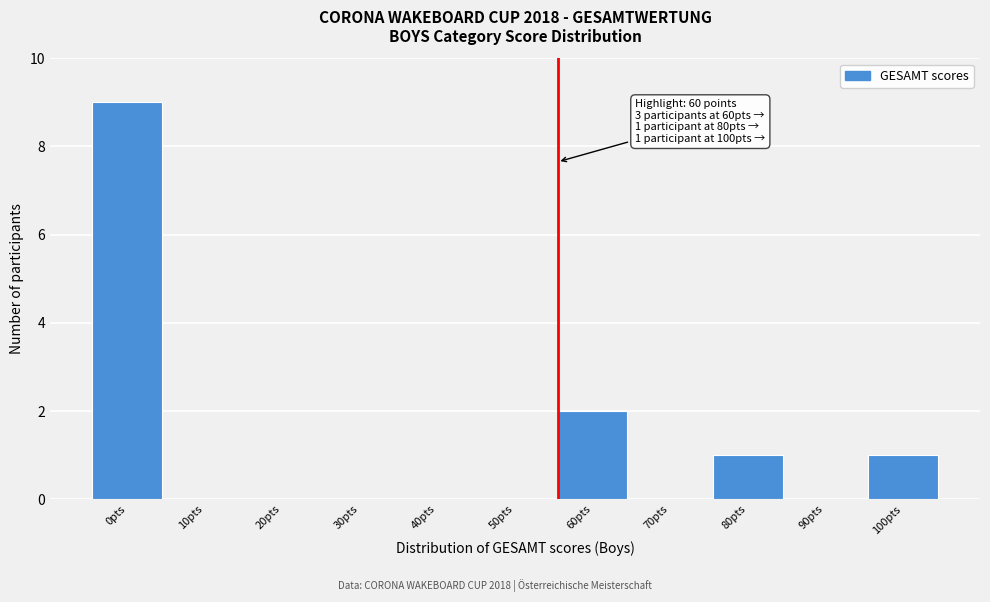

Reading right to left, extract all data points from this chart.

100pts=1	90pts=0	80pts=1	70pts=0	60pts=2	50pts=0	40pts=0	30pts=0	20pts=0	10pts=0	0pts=9